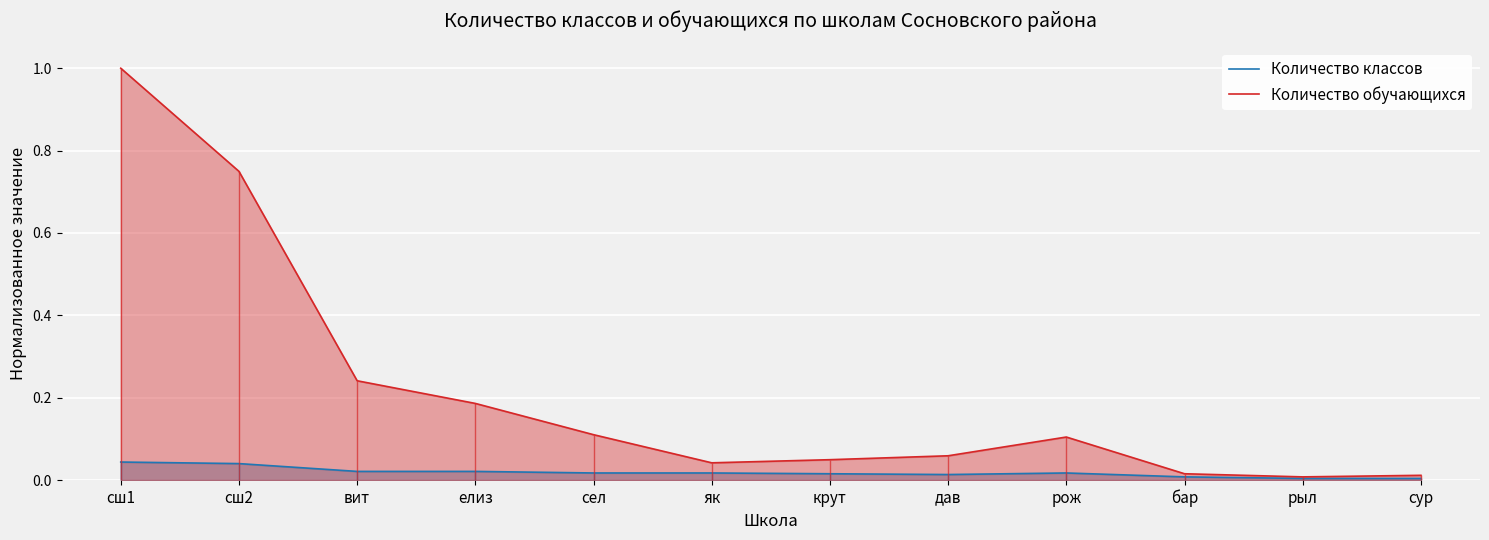

Rank the categories by Количество классов value from lowest to highest.

рыл, сур, бар, дав, крут, сел, як, рож, вит, елиз, сш2, сш1